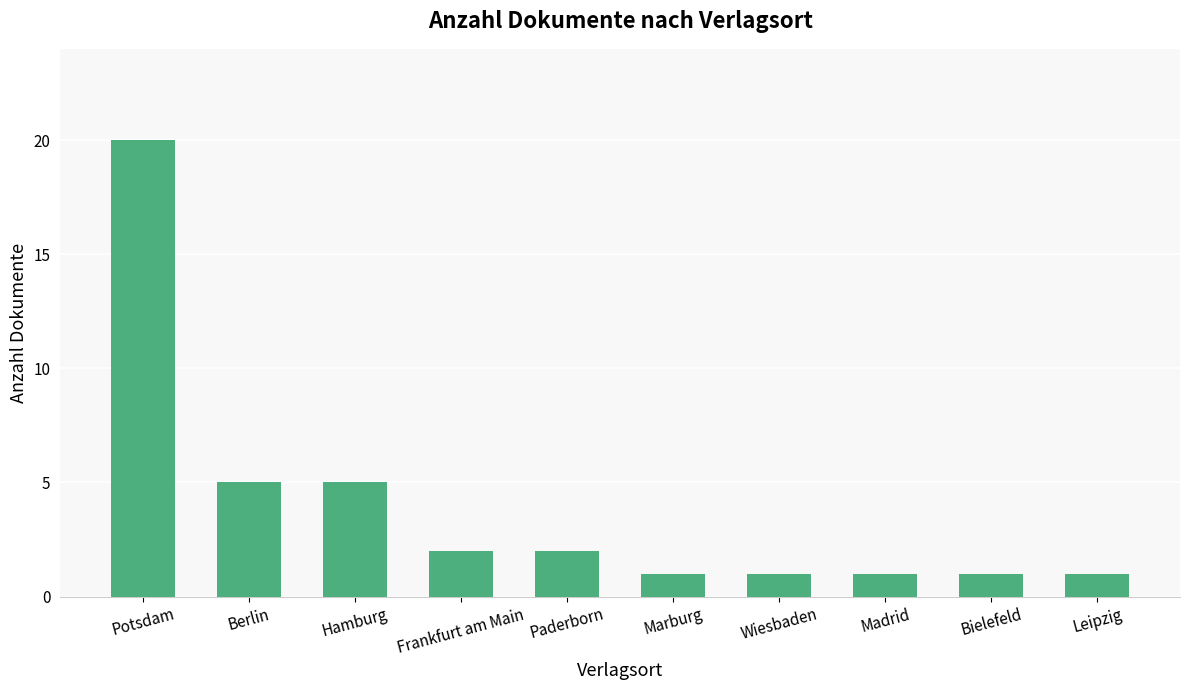

Are the bars horizontal?

No